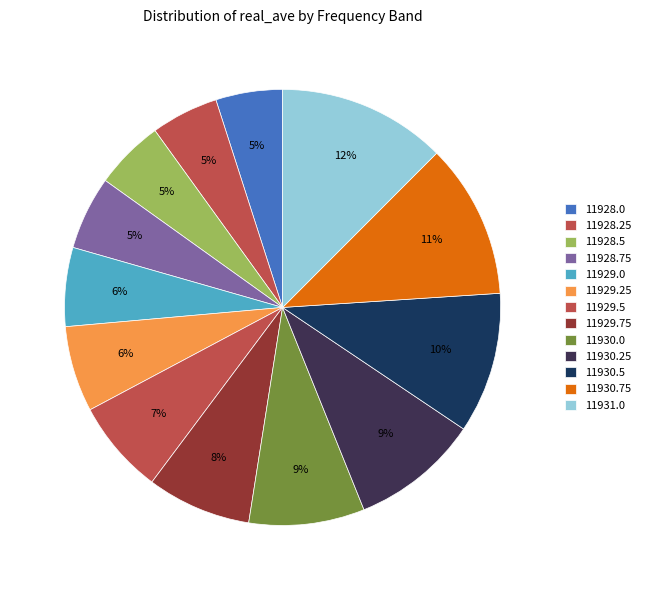

The 11930.75 slice represents 11% of the pie. True or false?

True